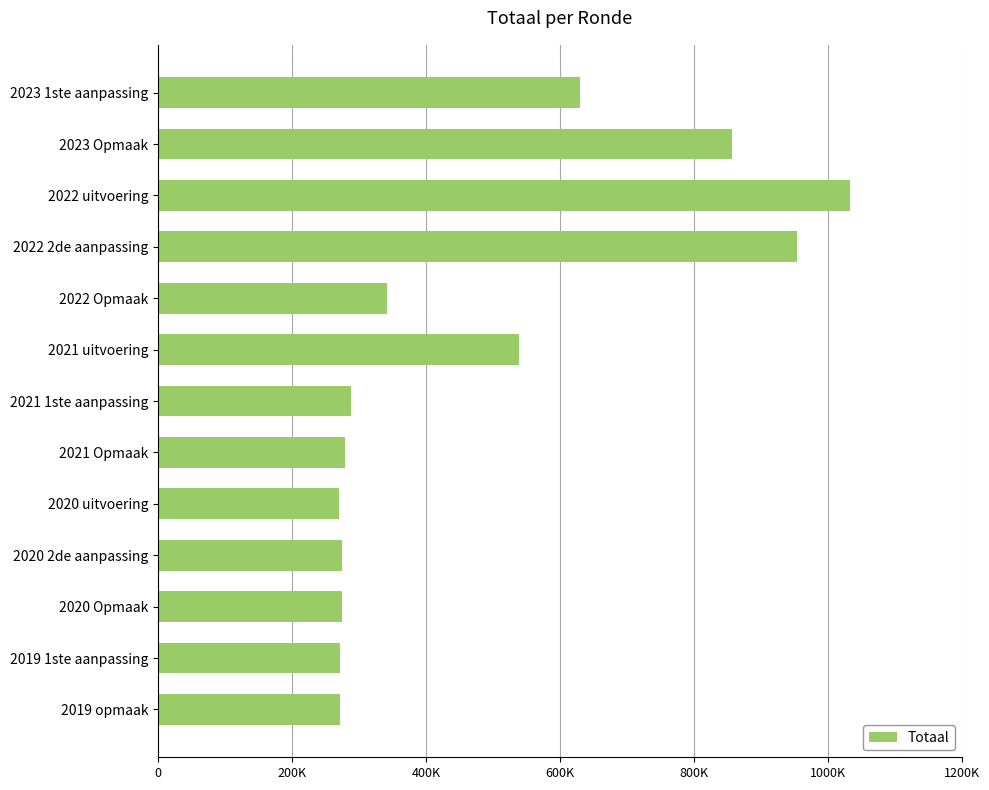

What is the average value?

483207